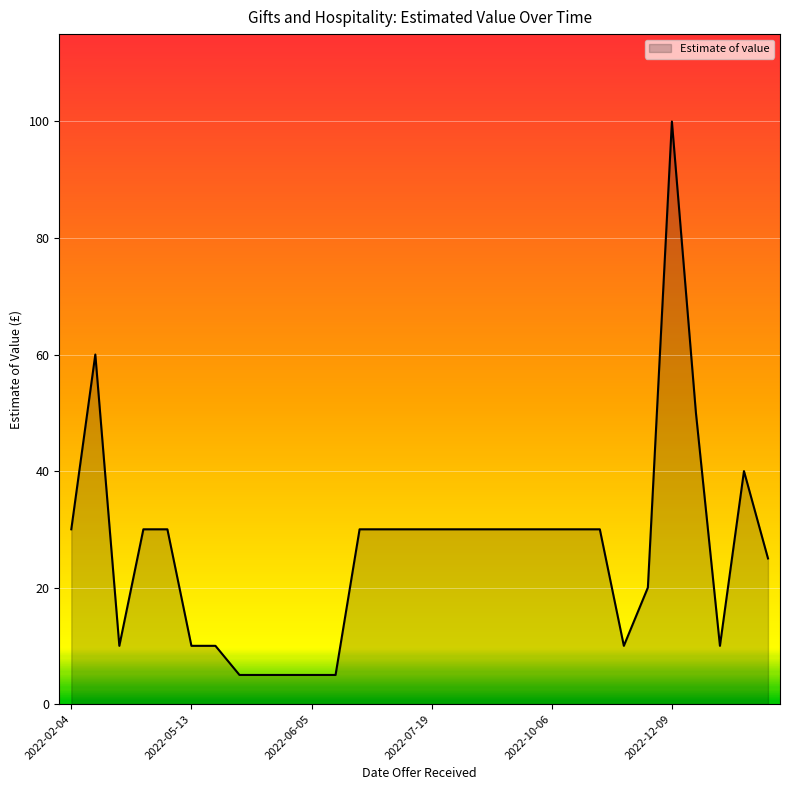

What is the maximum value shown in the chart?

100.0